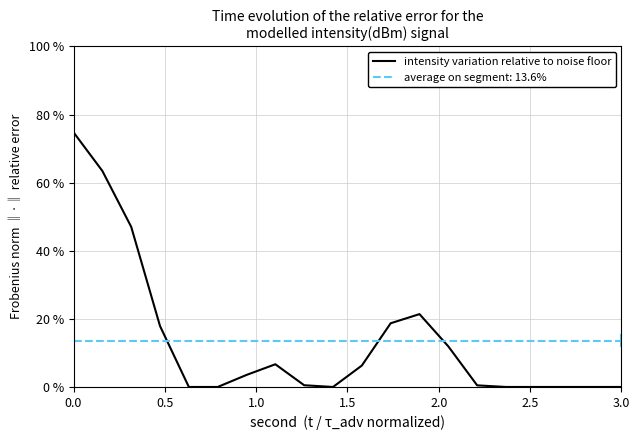

Is it true that intensity variation relative to noise floor equals -51.4 at 3.0?

False